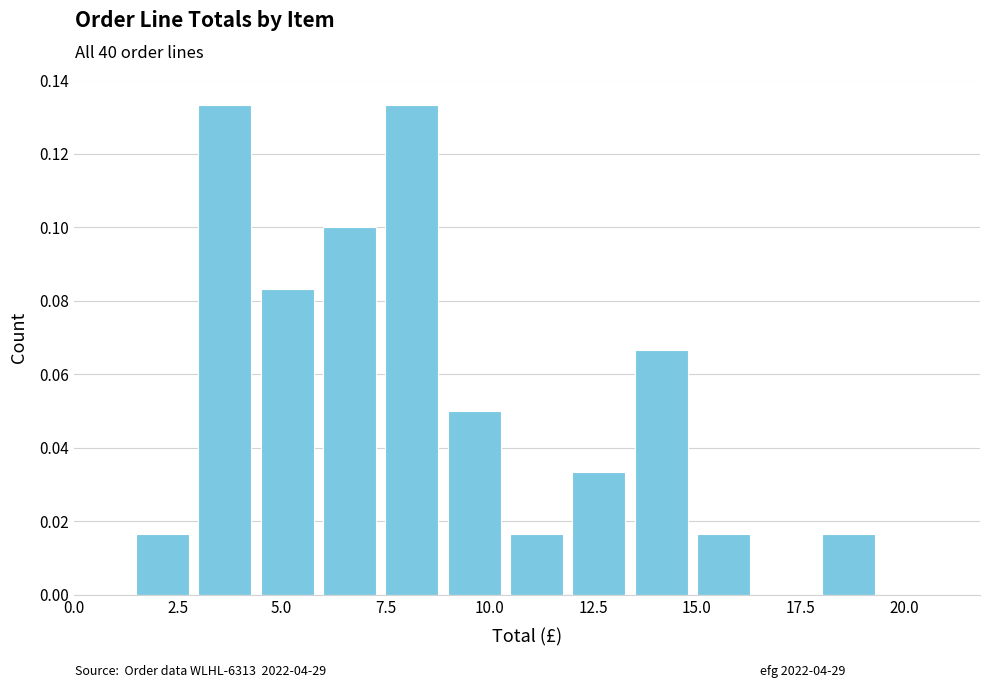

How many categories are shown in the chart?

14